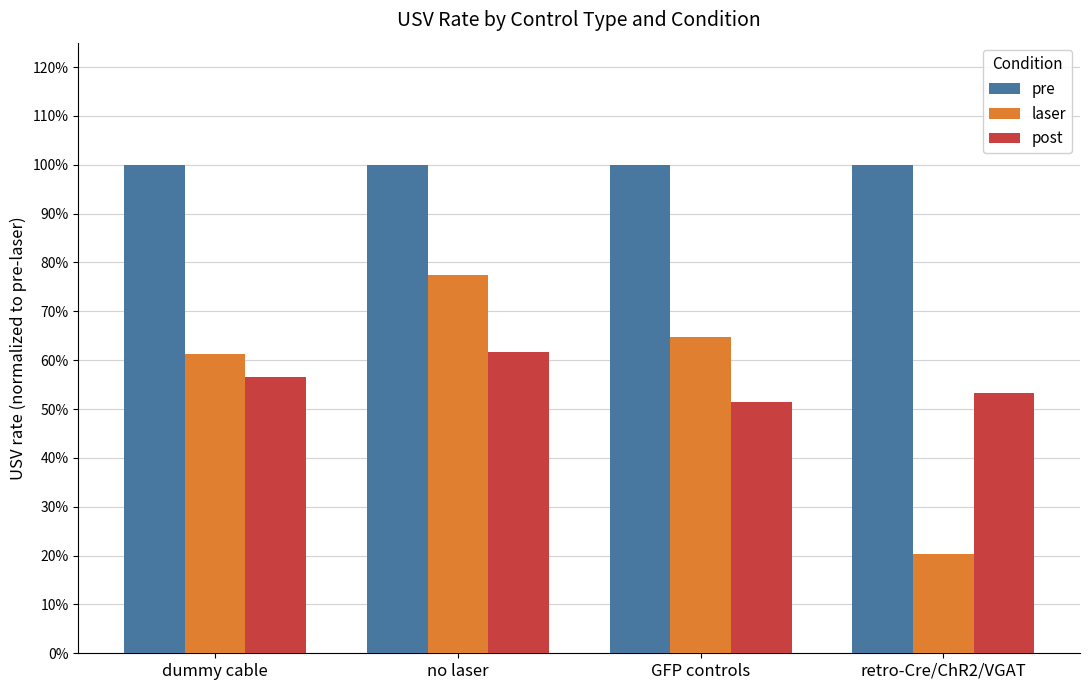

What position from the right is dummy cable?

4